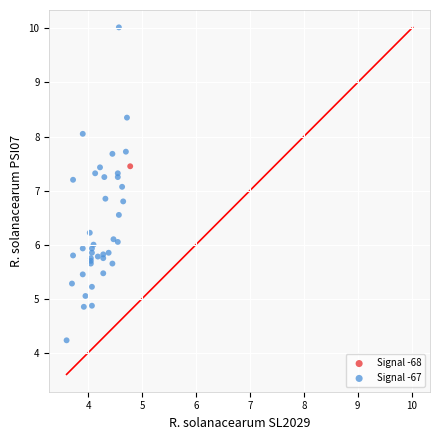

What are all the series names shown in the legend?

Signal -68, Signal -67